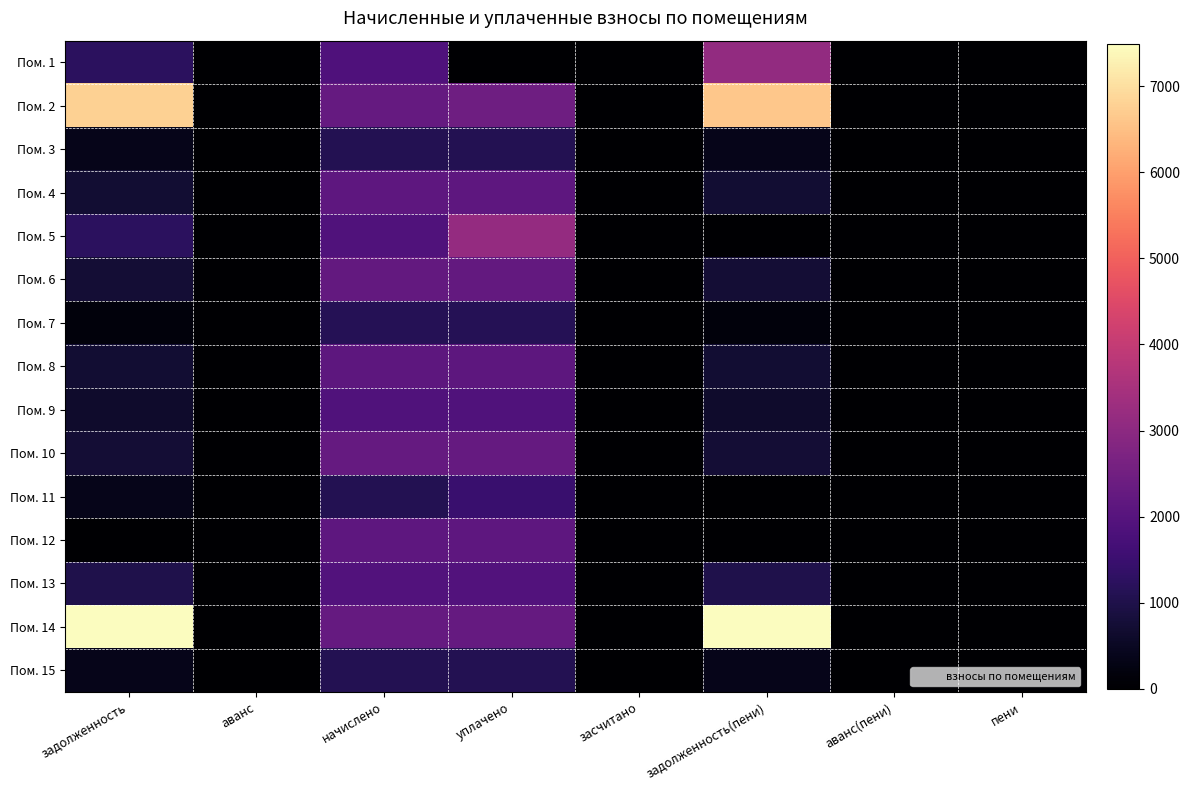

Reading left to right, what are all the values shown in this chart?

Пом. 1: задолженность=1243.7	аванс=0.0	начислено=1865.6	уплачено=0.0	засчитано=0.0	задолженность(пени)=3109.3	аванс(пени)=0.0	пени=0.0
Пом. 2: задолженность=6785.1	аванс=0.0	начислено=2274.9	уплачено=2434.2	засчитано=0.0	задолженность(пени)=6625.7	аванс(пени)=0.0	пени=0.0
Пом. 3: задолженность=368.8	аванс=0.0	начислено=1106.1	уплачено=1106.1	засчитано=0.0	задолженность(пени)=368.8	аванс(пени)=0.0	пени=0.0
Пом. 4: задолженность=716.7	аванс=0.0	начислено=2149.5	уплачено=2149.5	засчитано=0.0	задолженность(пени)=716.7	аванс(пени)=0.0	пени=0.0
Пом. 5: задолженность=1253.6	аванс=0.0	начислено=1880.4	уплачено=3133.9	засчитано=0.0	задолженность(пени)=0.0	аванс(пени)=0.0	пени=0.0
Пом. 6: задолженность=748.5	аванс=0.0	начислено=2245.4	уплачено=2245.4	засчитано=0.0	задолженность(пени)=748.5	аванс(пени)=0.0	пени=0.0
Пом. 7: задолженность=167.7	аванс=0.0	начислено=1113.5	уплачено=1125.4	засчитано=0.0	задолженность(пени)=155.8	аванс(пени)=0.0	пени=0.0
Пом. 8: задолженность=709.1	аванс=0.0	начислено=2127.4	уплачено=2127.4	засчитано=0.0	задолженность(пени)=709.1	аванс(пени)=0.0	пени=0.0
Пом. 9: задолженность=628.0	аванс=0.0	начислено=1884.1	уплачено=1884.1	засчитано=0.0	задолженность(пени)=628.0	аванс(пени)=0.0	пени=0.0
Пом. 10: задолженность=760.8	аванс=0.0	начислено=2282.2	уплачено=2282.2	засчитано=0.0	задолженность(пени)=760.8	аванс(пени)=0.0	пени=0.0
Пом. 11: задолженность=377.4	аванс=0.0	начислено=1109.8	уплачено=1479.7	засчитано=0.0	задолженность(пени)=7.5	аванс(пени)=0.0	пени=0.0
Пом. 12: задолженность=0.0	аванс=0.0	начислено=2145.8	уплачено=2145.8	засчитано=0.0	задолженность(пени)=0.0	аванс(пени)=0.0	пени=0.0
Пом. 13: задолженность=996.9	аванс=0.0	начислено=1909.9	уплачено=1909.9	засчитано=0.0	задолженность(пени)=996.9	аванс(пени)=0.0	пени=0.0
Пом. 14: задолженность=7492.4	аванс=0.0	начислено=2256.4	уплачено=2256.4	засчитано=0.0	задолженность(пени)=7492.4	аванс(пени)=0.0	пени=0.0
Пом. 15: задолженность=369.9	аванс=0.0	начислено=1109.8	уплачено=1109.8	засчитано=0.0	задолженность(пени)=369.9	аванс(пени)=0.0	пени=0.0